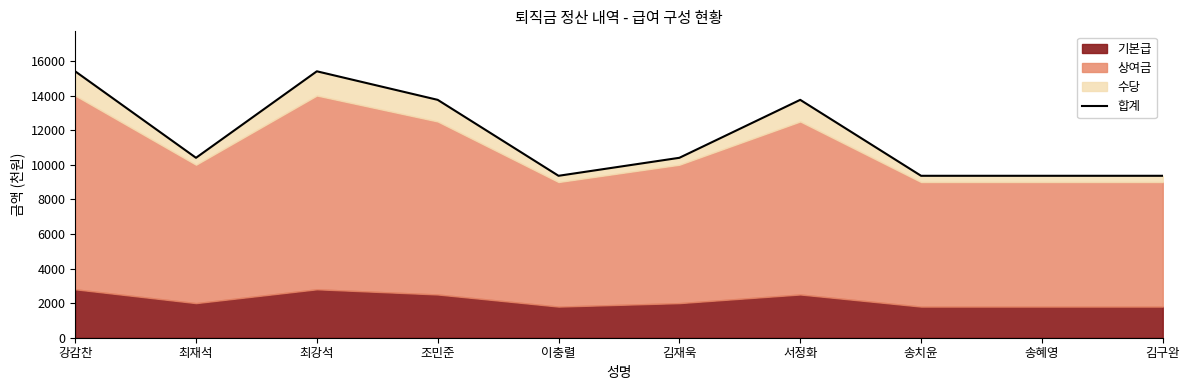

Which label corresponds to the largest value in the chart?

강감찬